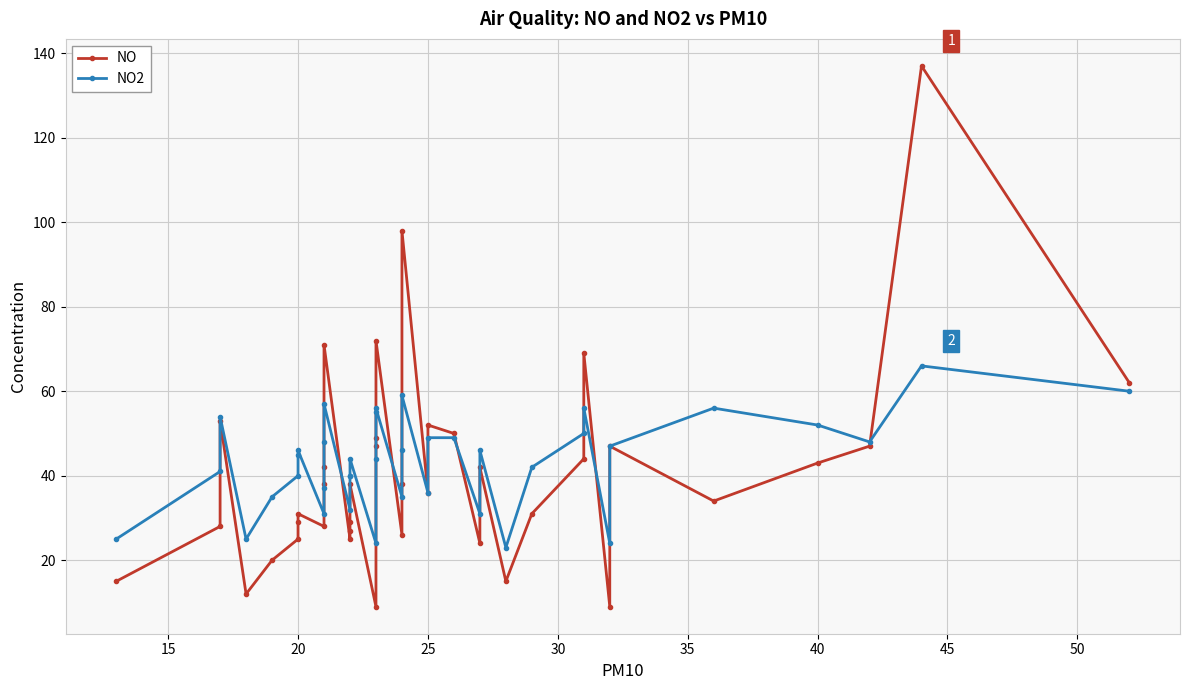

What is the difference between the maximum and minimum values in the NO series?

128